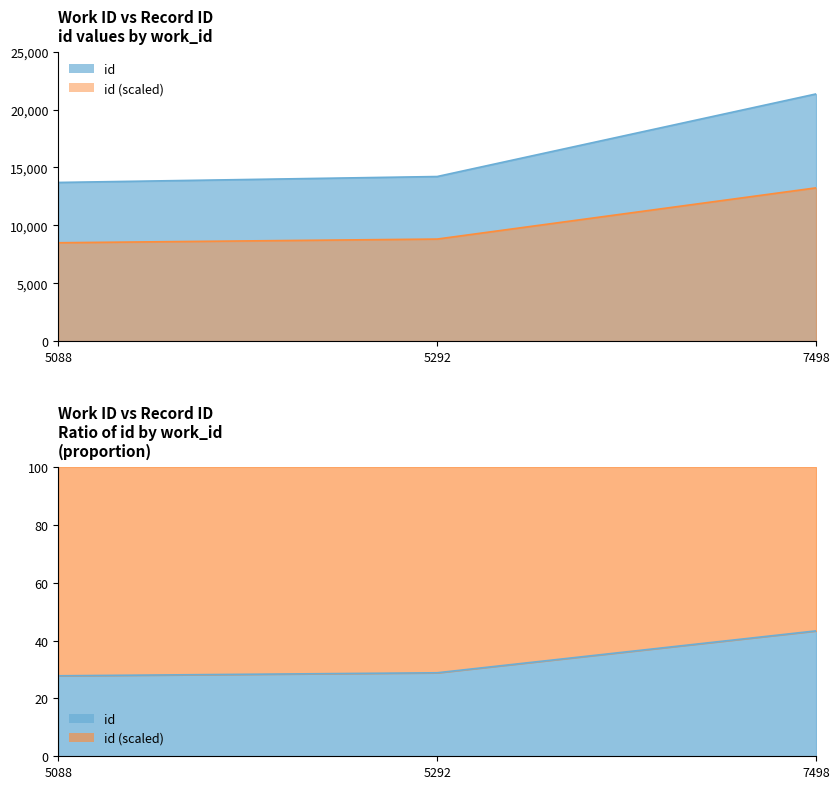

Is it true that the value at 7498 is 33921?

False